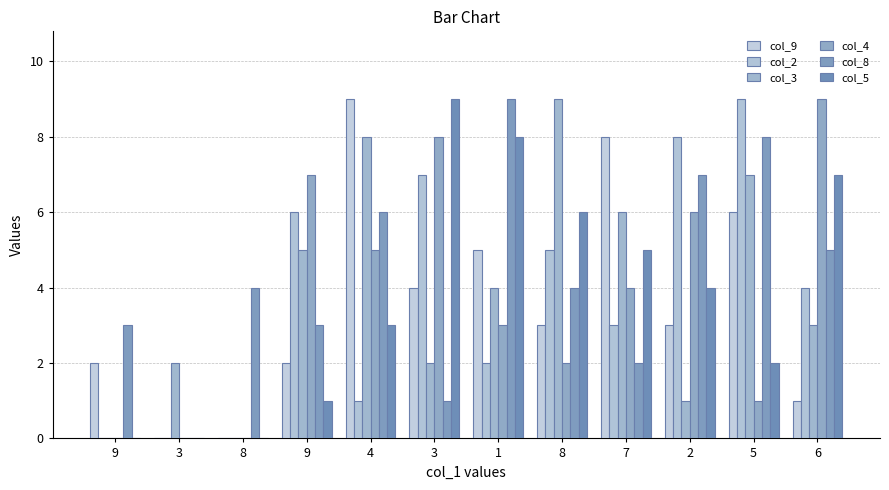

Reading left to right, list all the values displayed in this chart.

col_9: 2	0	0	2	9	4	5	3	8	3	6	1
col_2: 0	0	0	6	1	7	2	5	3	8	9	4
col_3: 0	2	0	5	8	2	4	9	6	1	7	3
col_4: 0	0	0	7	5	8	3	2	4	6	1	9
col_8: 3	0	4	3	6	1	9	4	2	7	8	5
col_5: 0	0	0	1	3	9	8	6	5	4	2	7